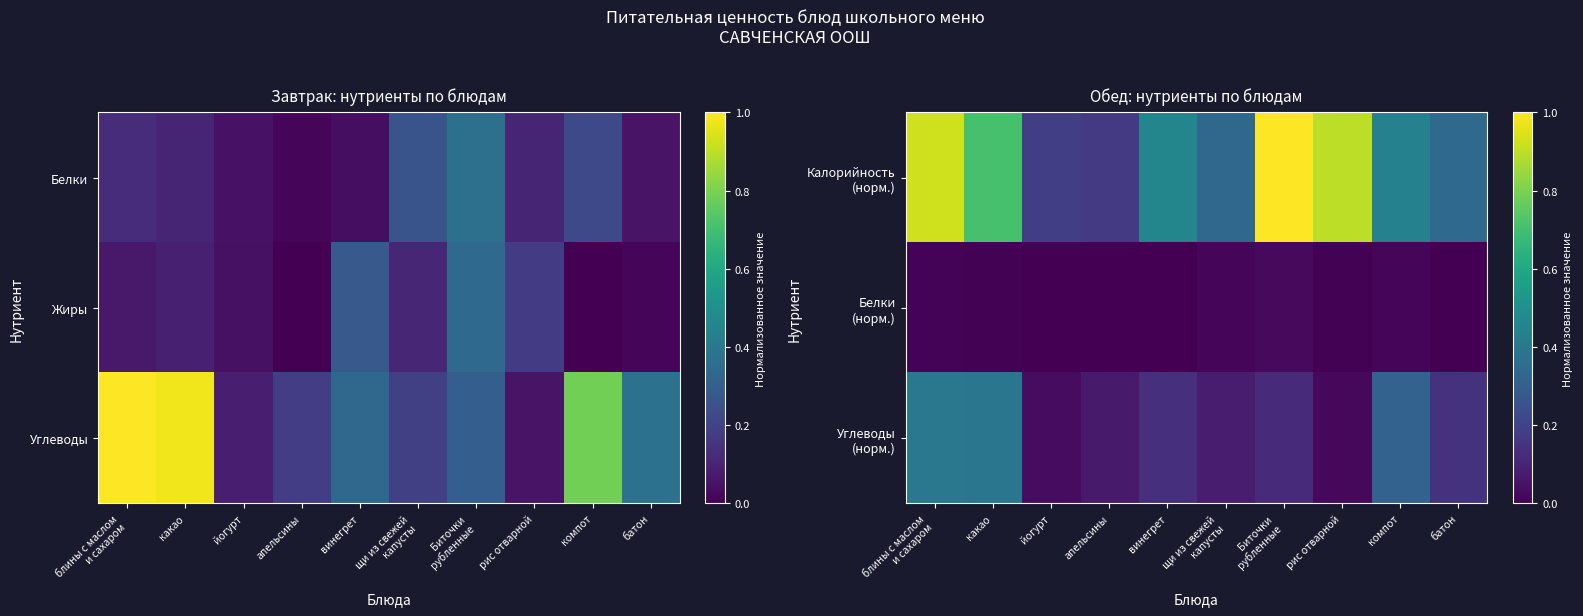

At which category is the sum across all series the highest?

блины с маслом
и сахаром